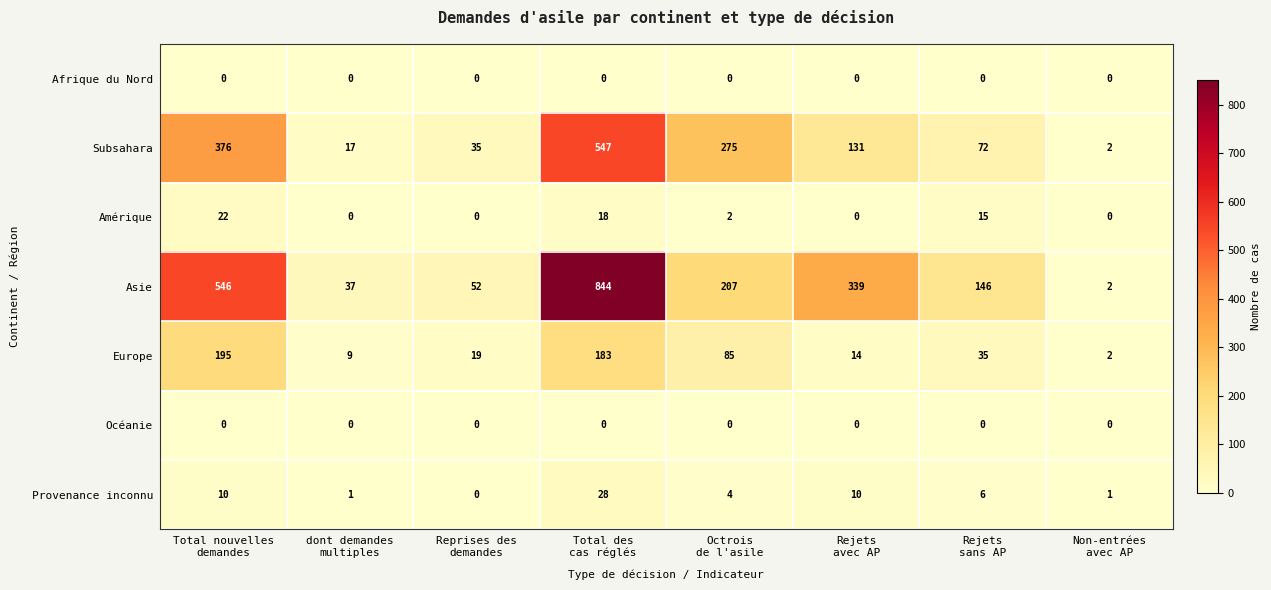

How many values in the Asie series are below 207?

4